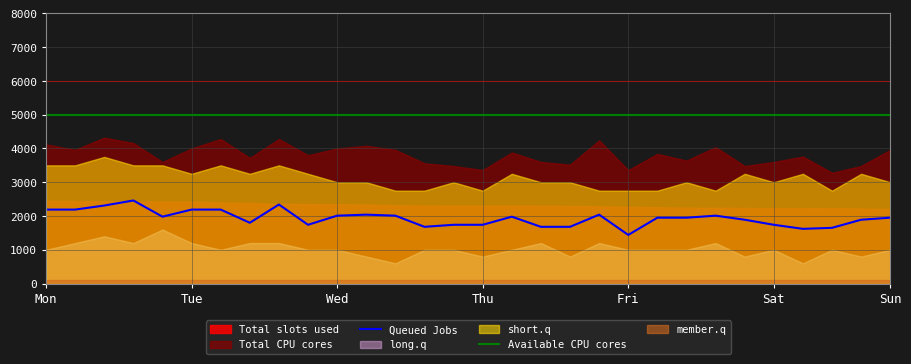

Is the value of Queued Jobs at Mon greater than the value of Available CPU cores at Tue?

No